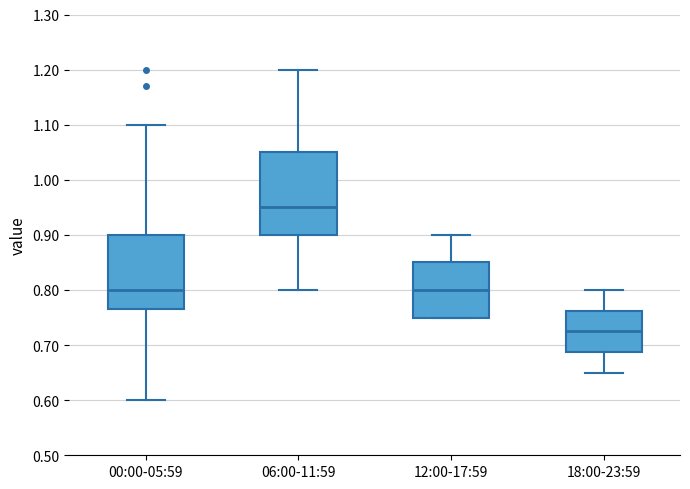

Where does the upper whisker of the box for 18:00-23:59 end on the y-axis? The values are not printed on the chart, so give them approximately, as read against the axis.

0.80